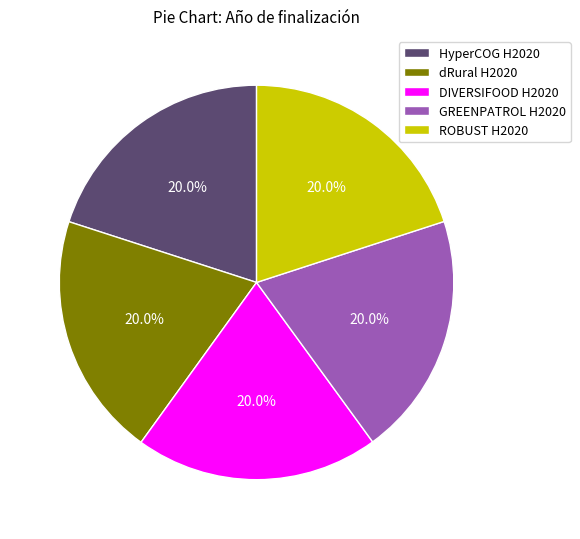

Is it true that ROBUST H2020 is 20% of the pie?

True